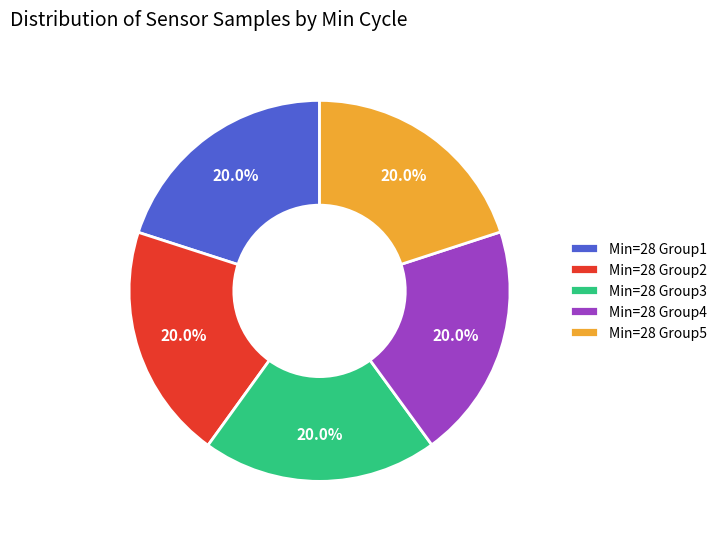

Is the sum of Min=28 Group4 and Min=28 Group2 greater than half?

No